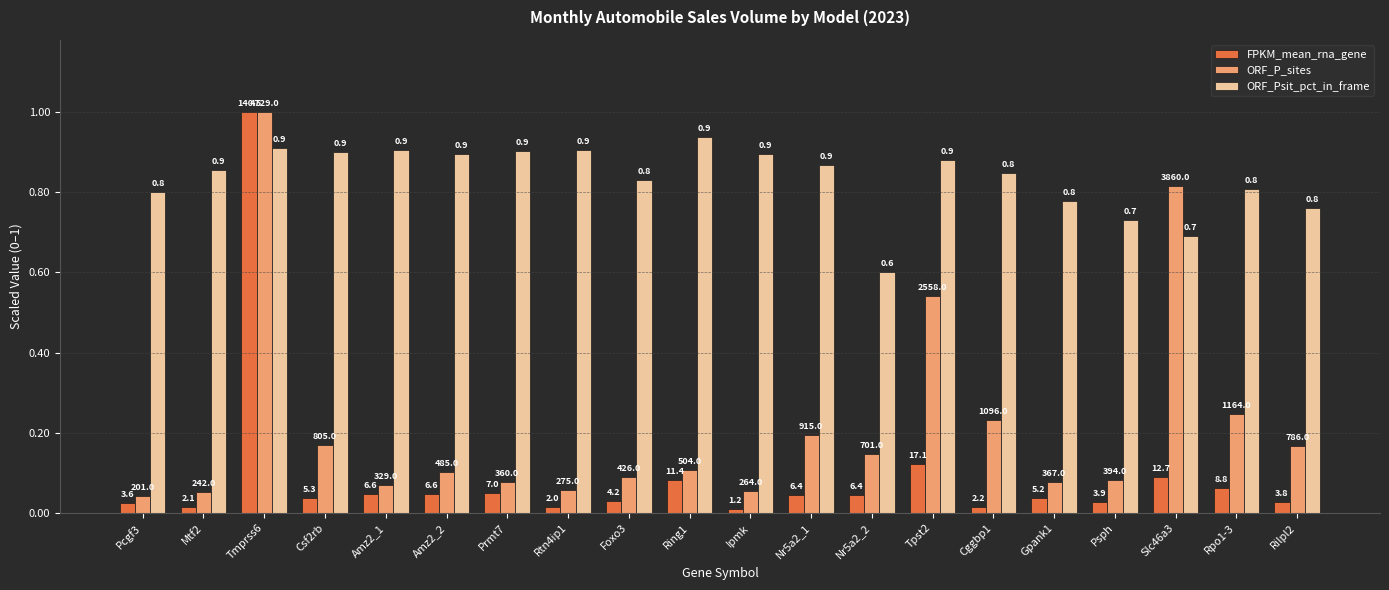

Are the bars horizontal?

No